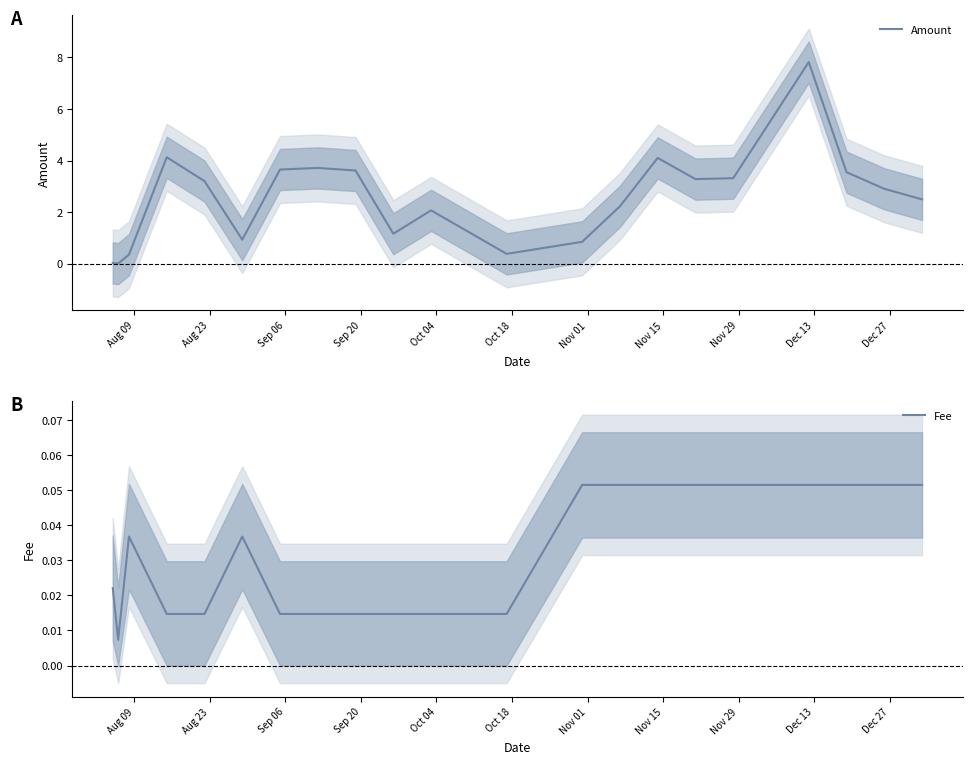

Which series has the largest range (max minus min)?

Amount